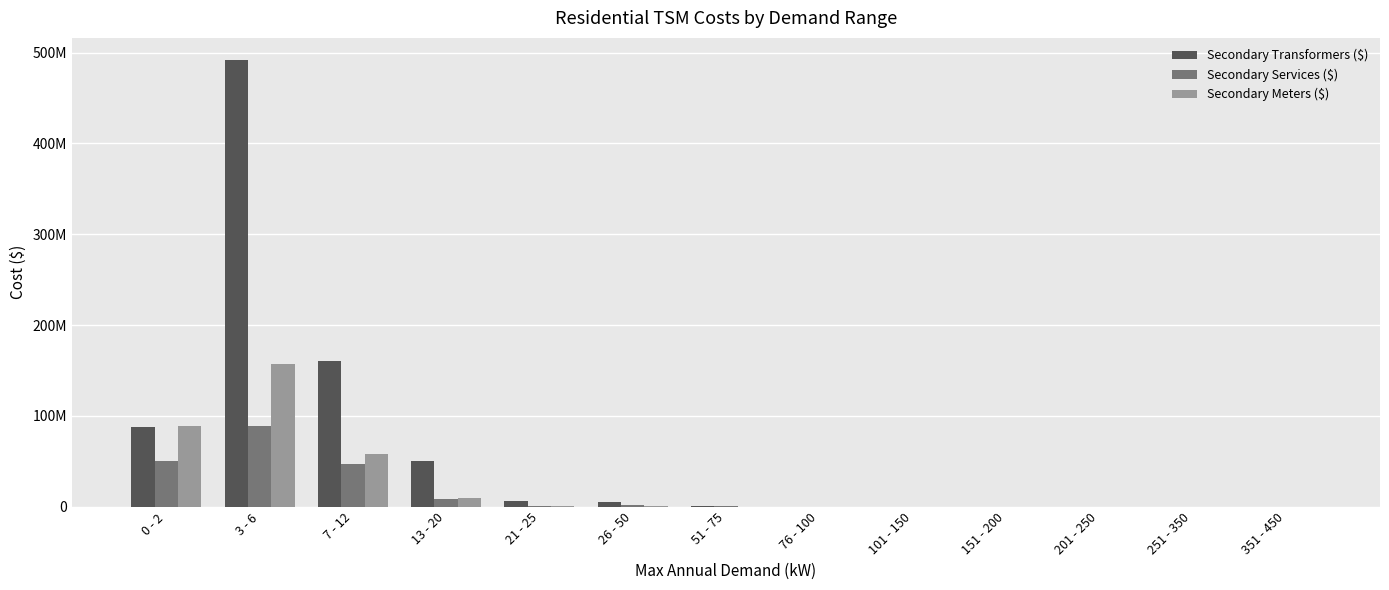

Does the chart contain stacked bars?

No